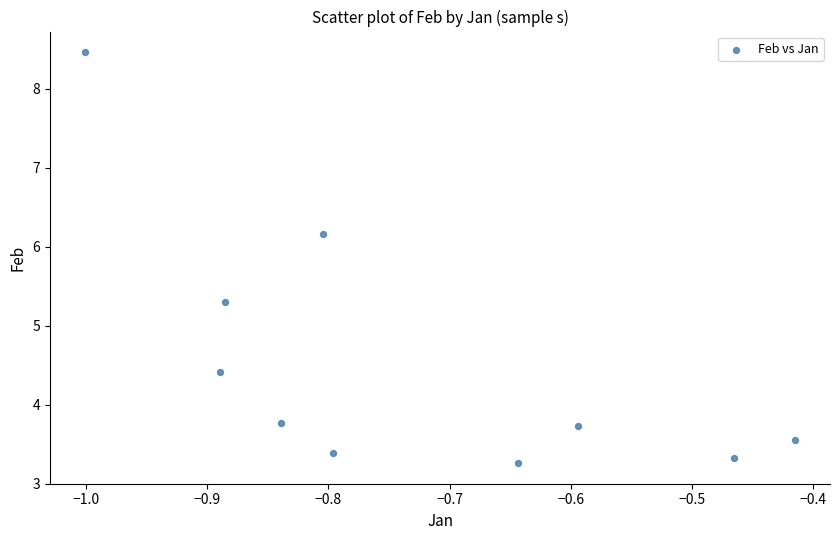

What Y value in the scatter plot is closest to 5?

5.3